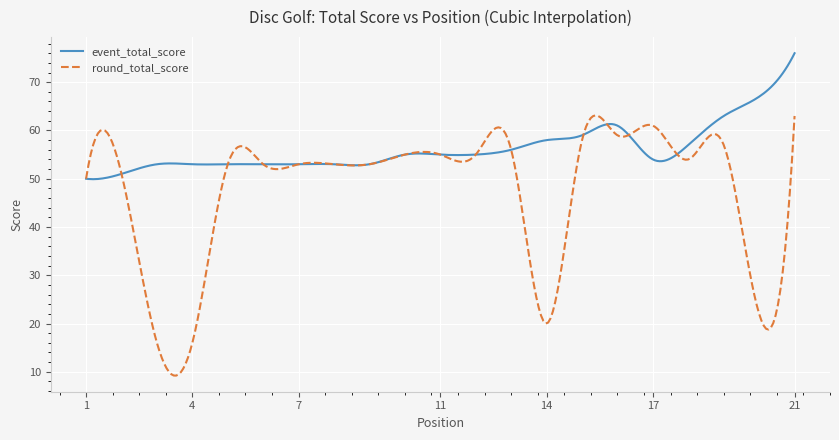

Which series has the largest total across all categories?

event_total_score